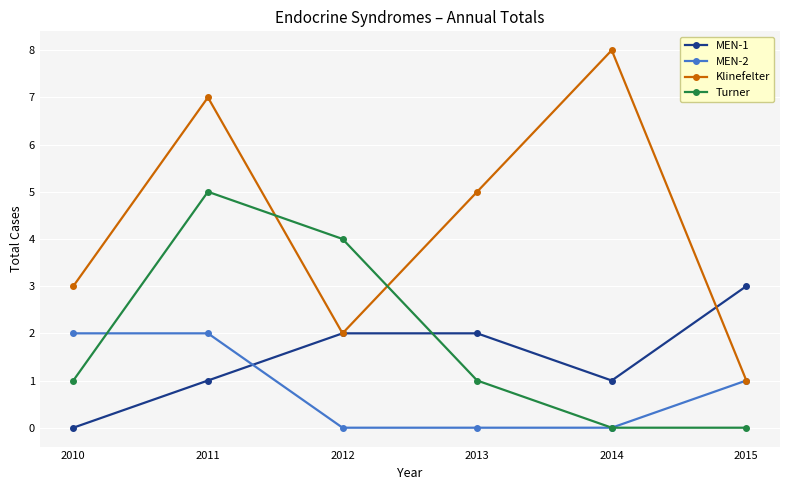

What is the difference between the MEN-2 values at 2014 and 2010?

2